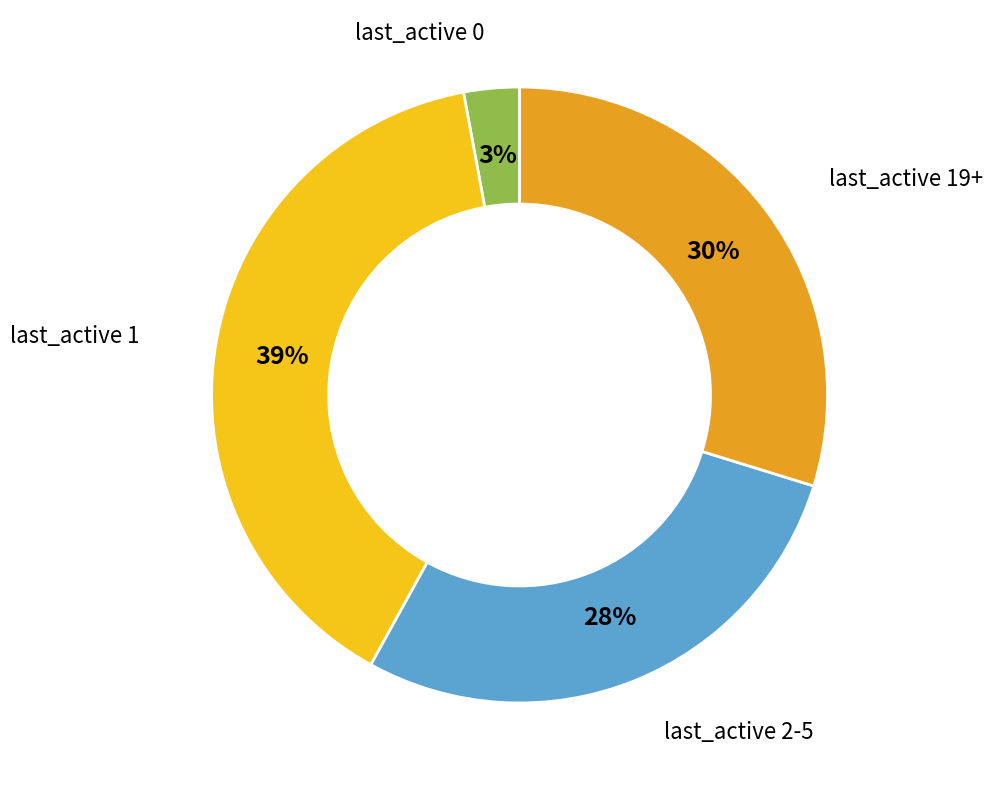

Which category has the biggest portion of the pie?

last_active 1